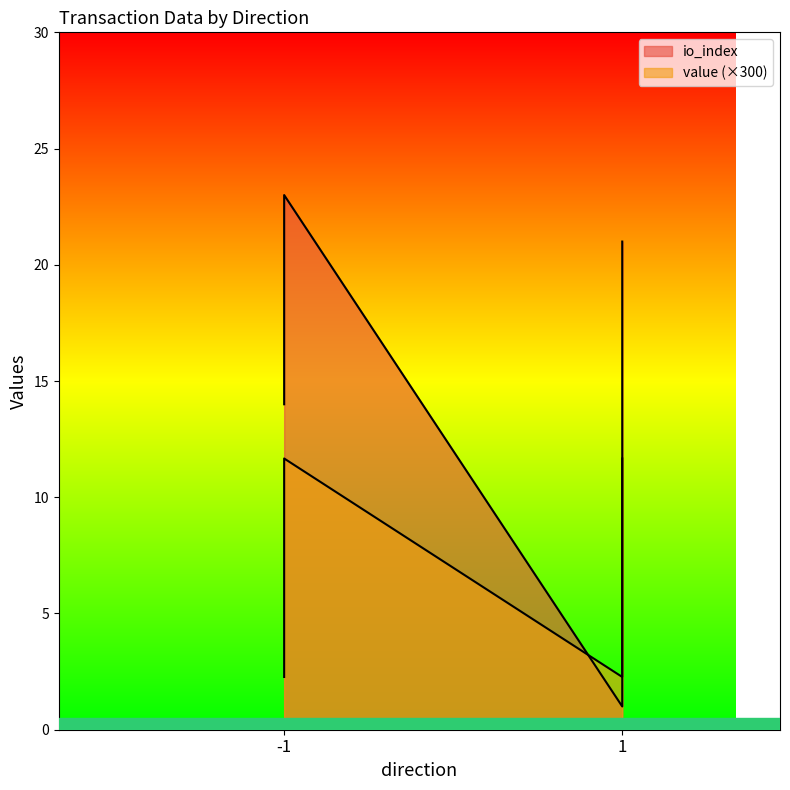

What is the sum of the value values at 1 and -1?

13.9